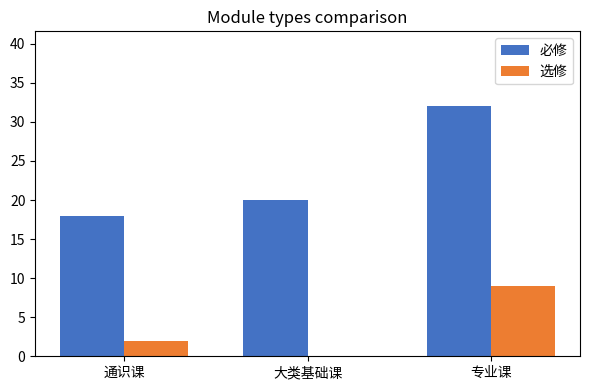

What is the maximum value shown in the chart?

32